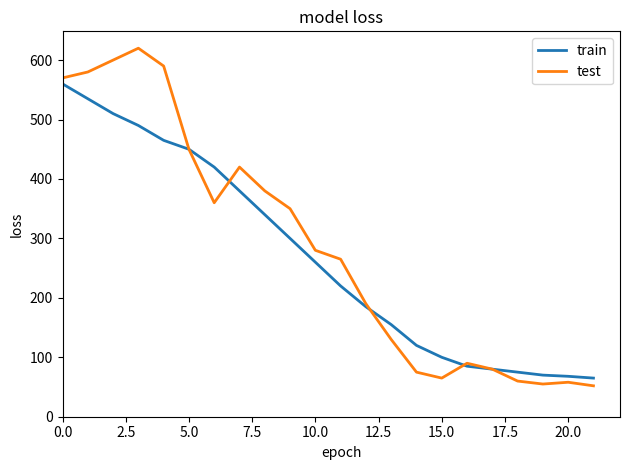

What is the sum of all train values?

5933